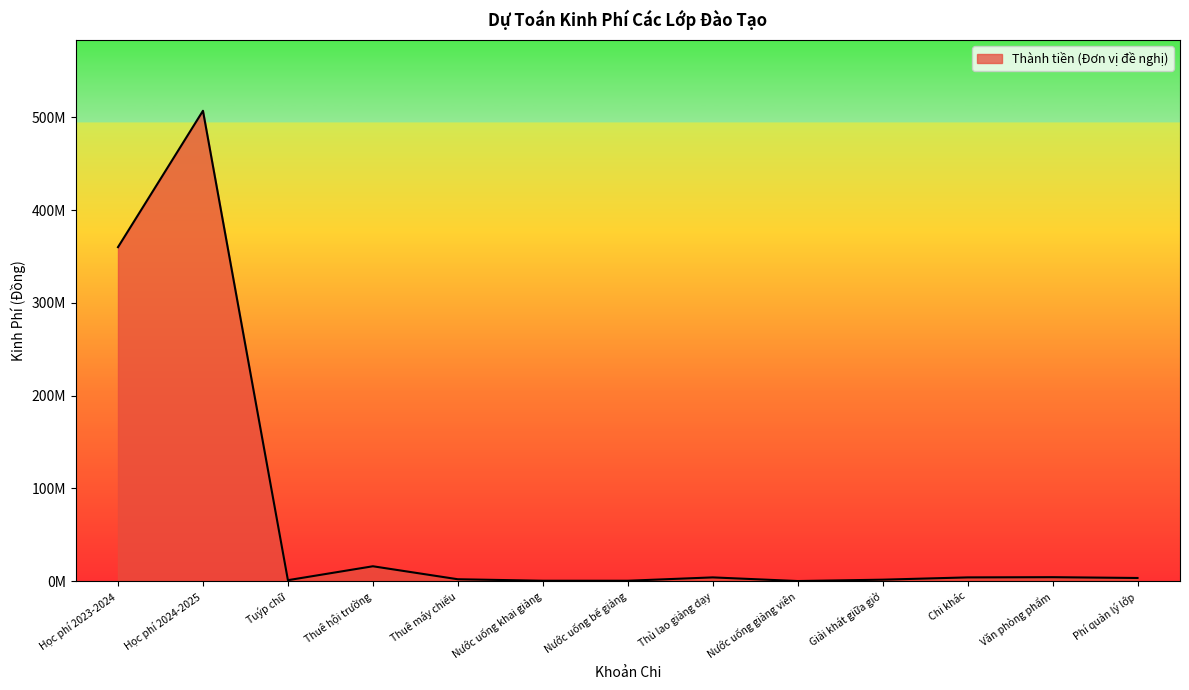

What is the maximum value shown in the chart?

507000000